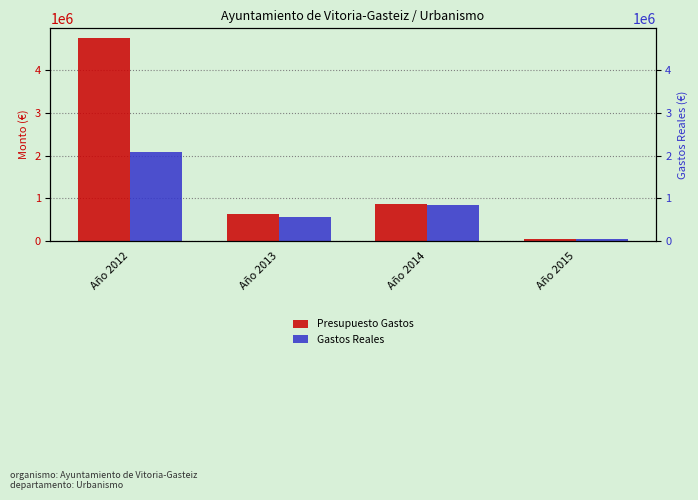

Is the value of Gastos Reales at Año 2012 greater than the value of Presupuesto Gastos at Año 2015?

Yes